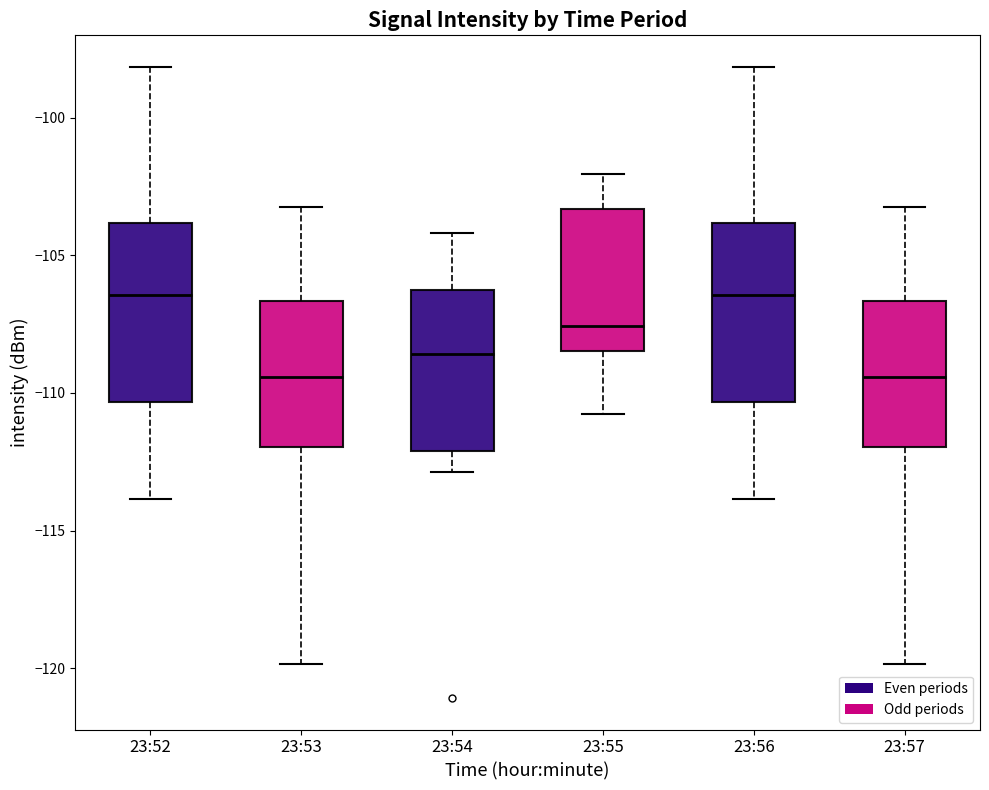

Where does the upper whisker of the box for 23:53 end on the y-axis? The values are not printed on the chart, so give them approximately, as read against the axis.

-103.5